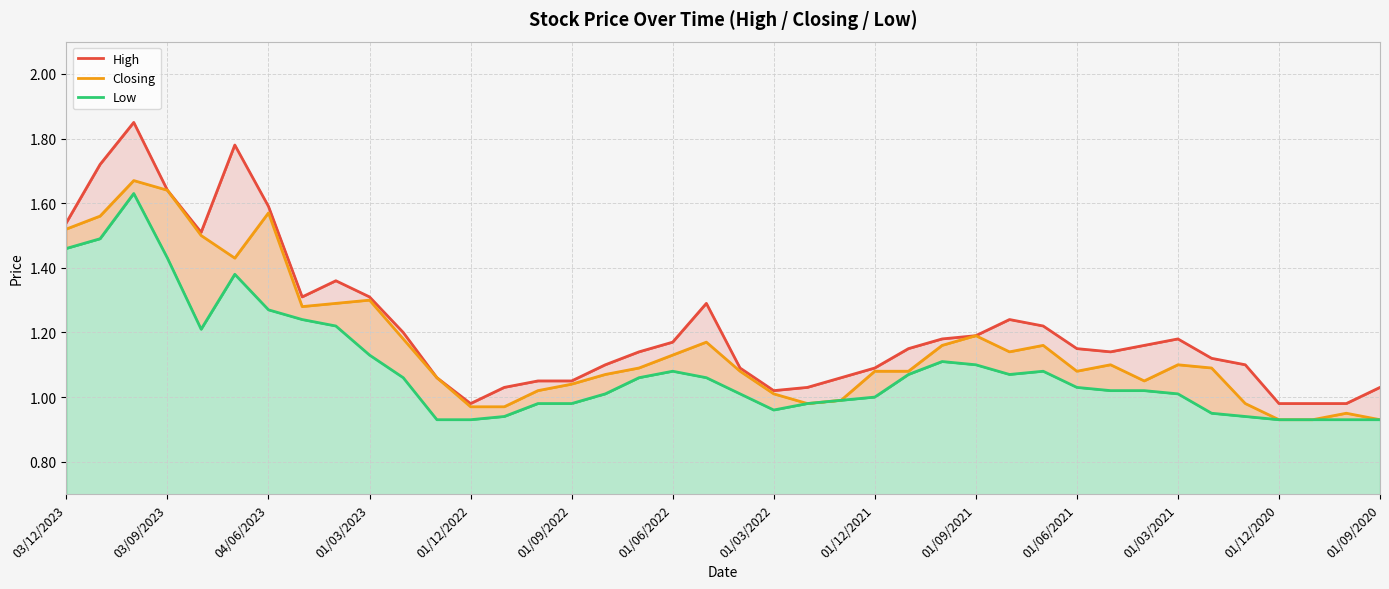

What is the maximum value for Low?

1.6